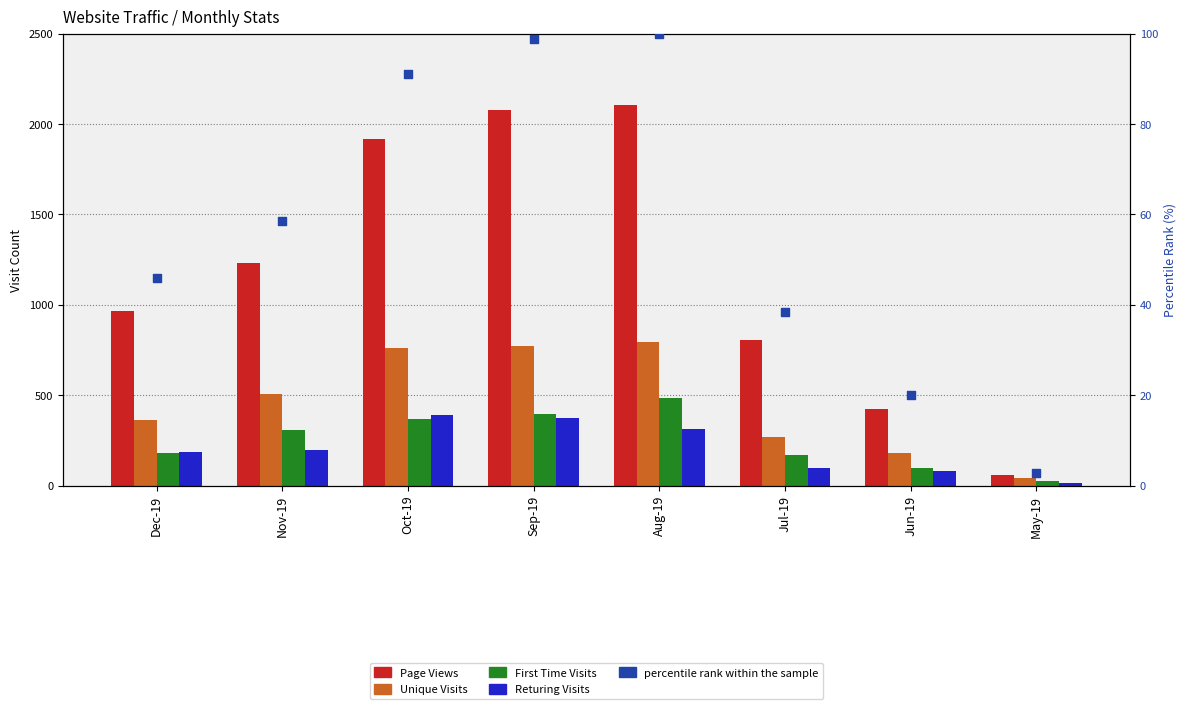

Which series has the largest total across all categories?

Page Views